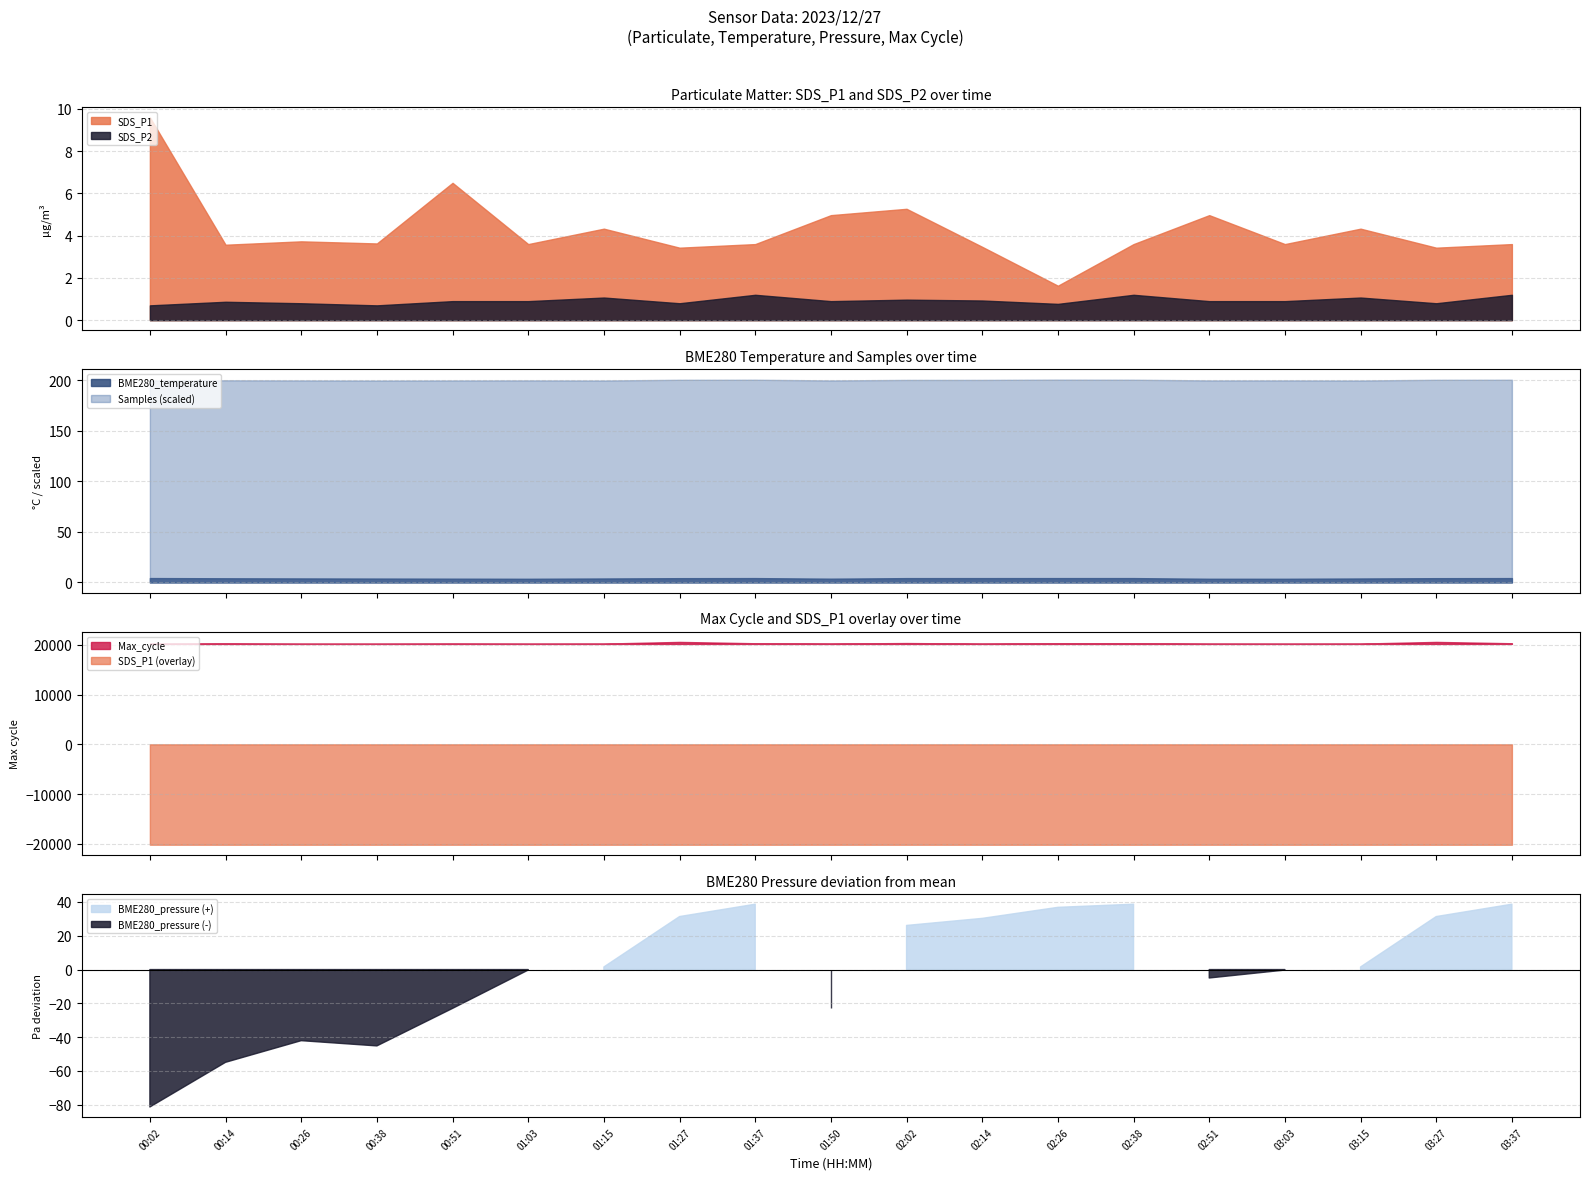

Which label corresponds to the smallest value in the chart?

00:02